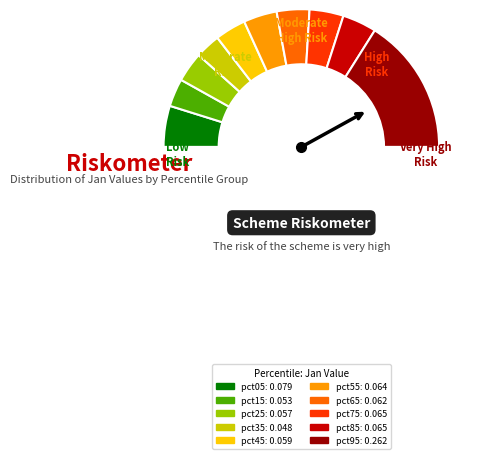

How many slices are in this pie chart?

11